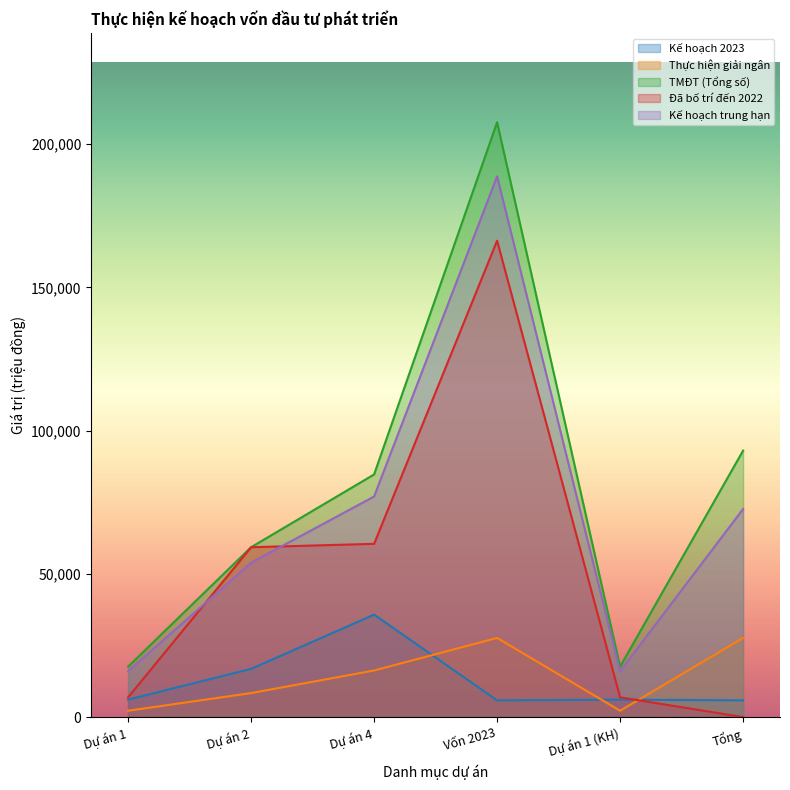

Reading left to right, what are all the values shown in this chart?

Kế hoạch 2023: Dự án 1=6110.9	Dự án 2=16848.0	Dự án 4=35773.4	Vốn 2023=5845.0	Dự án 1 (KH)=6110.9	Tổng=5845.0
Thực hiện giải ngân: Dự án 1=2221.0	Dự án 2=8394.5	Dự án 4=16273.4	Vốn 2023=27647.7	Dự án 1 (KH)=2221.0	Tổng=27647.7
TMĐT (Tổng số): Dự án 1=17615.4	Dự án 2=59310.9	Dự án 4=84723.3	Vốn 2023=207677.5	Dự án 1 (KH)=17615.4	Tổng=93044.2
Đã bố trí đến 2022: Dự án 1=6909.8	Dự án 2=59310.9	Dự án 4=60500.0	Vốn 2023=166337.8	Dự án 1 (KH)=6909.8	Tổng=0.0
Kế hoạch trung hạn: Dự án 1=16014.0	Dự án 2=53919.0	Dự án 4=77021.1	Vốn 2023=188804.0	Dự án 1 (KH)=16014.0	Tổng=72674.0